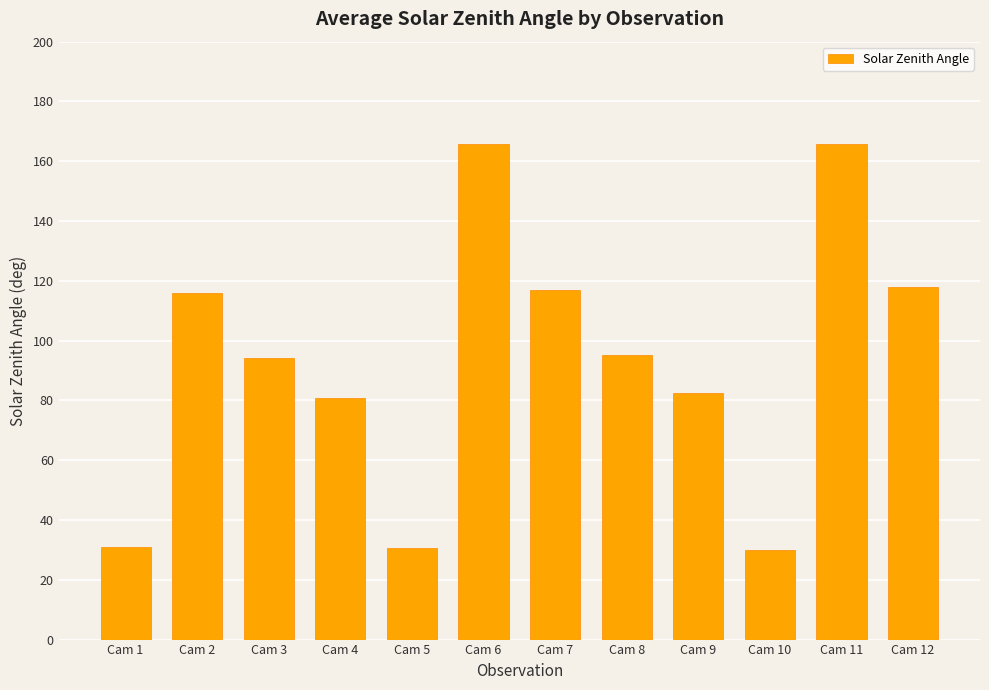

The chart shows a value of 268.0 at Cam 6. True or false?

False